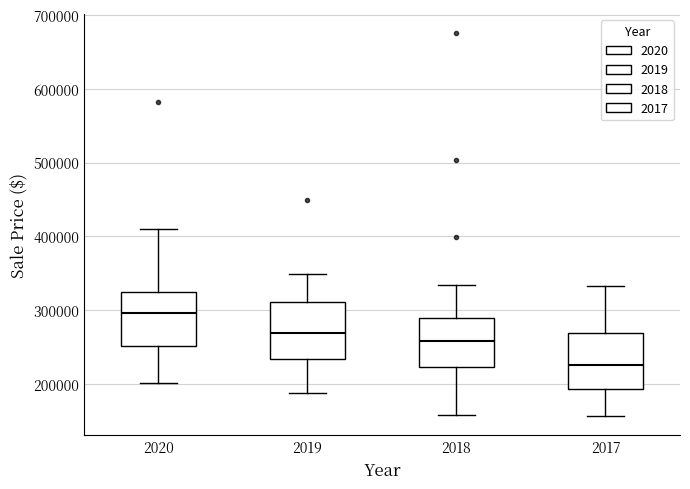

Reading left to right, transcribe this box plot: for each box, give where its median line is, the range the box spans, and where its two whiskers end, as read against the y-axis. The values are not printed on the chart, so give them approximately, as read against the axis.

2020: median 300000, box 250000 to 320000, whiskers 200000 to 410000
2019: median 270000, box 230000 to 310000, whiskers 190000 to 350000
2018: median 260000, box 220000 to 290000, whiskers 160000 to 330000
2017: median 230000, box 190000 to 270000, whiskers 160000 to 330000